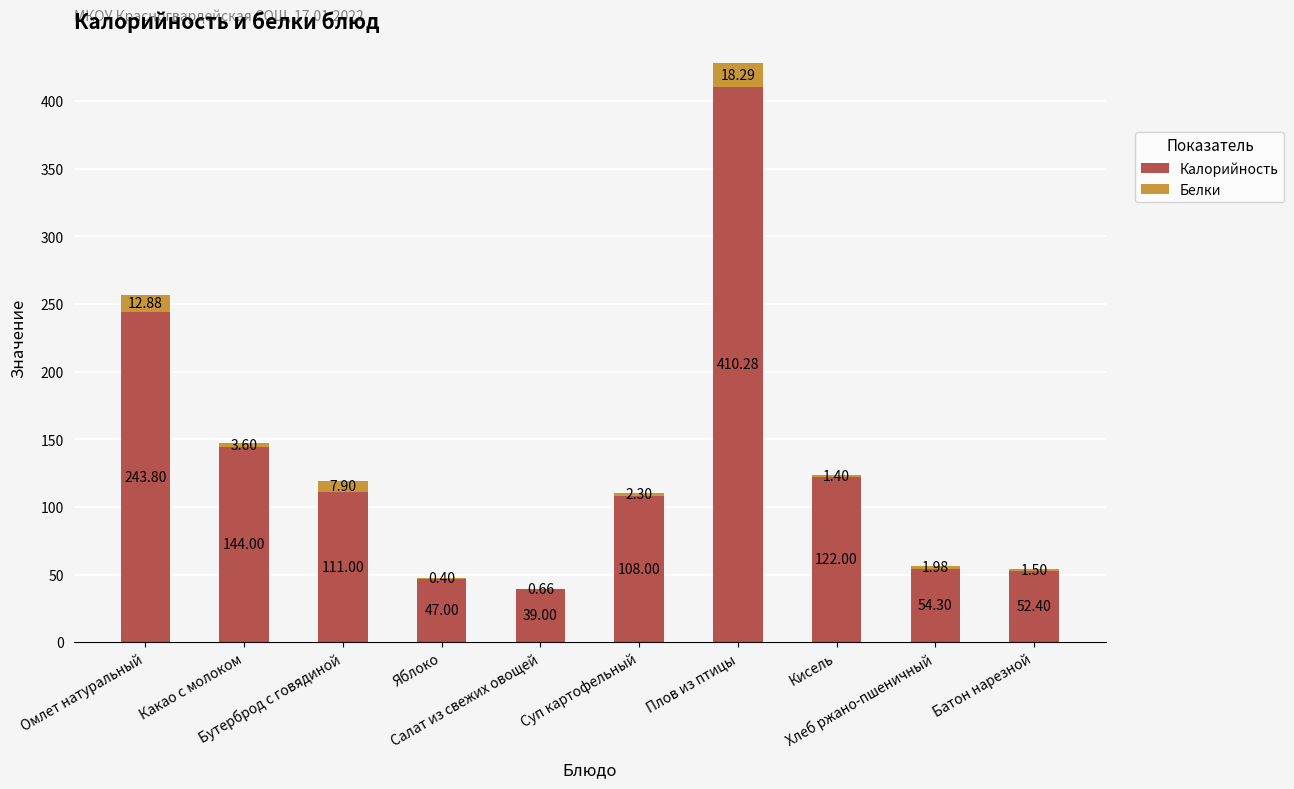

What is the maximum value for Калорийность?

410.3